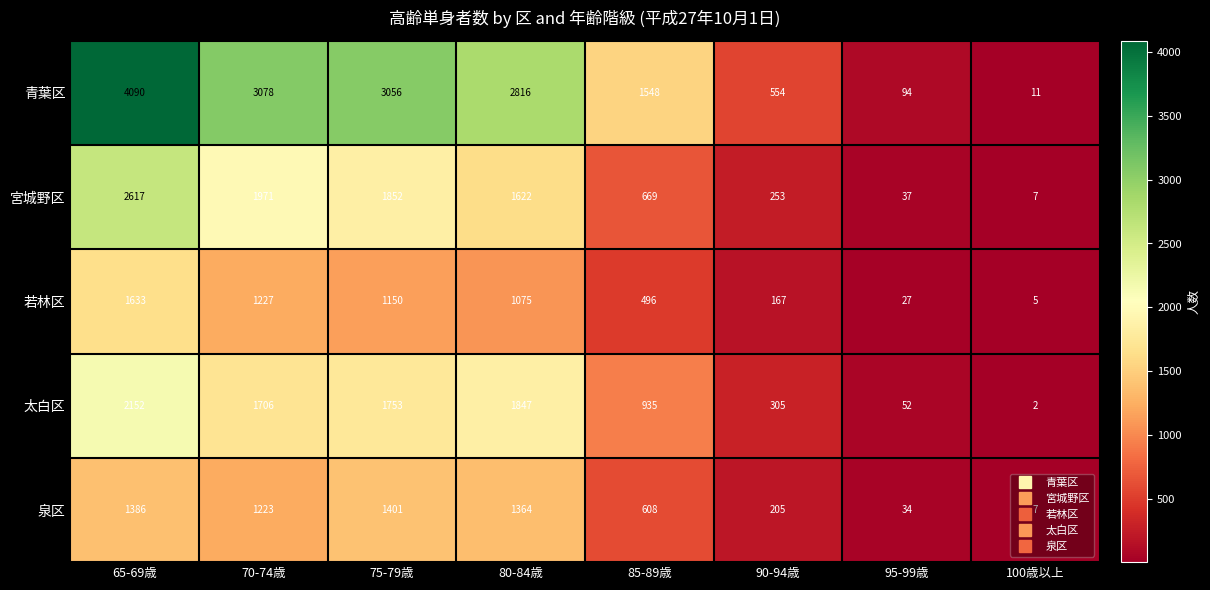

List the series in order of their peak value, lowest first.

泉区, 若林区, 太白区, 宮城野区, 青葉区